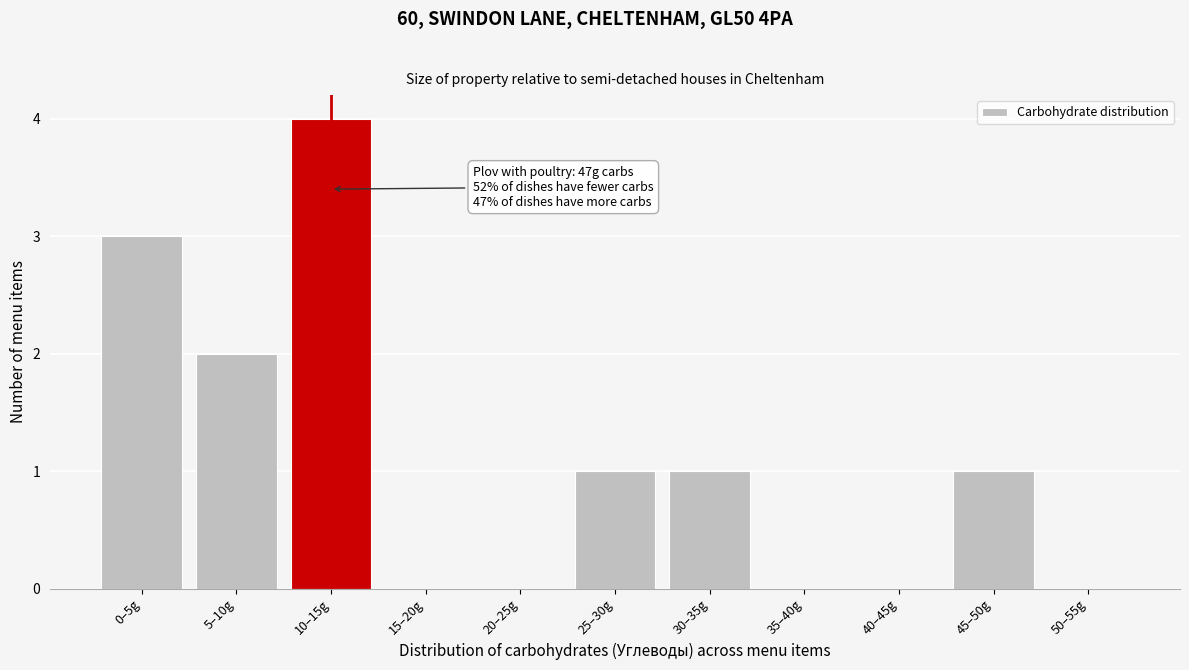

Reading right to left, transcribe all the data shown in this chart.

50–55g=0	45–50g=1	40–45g=0	35–40g=0	30–35g=1	25–30g=1	20–25g=0	15–20g=0	10–15g=4	5–10g=2	0–5g=3